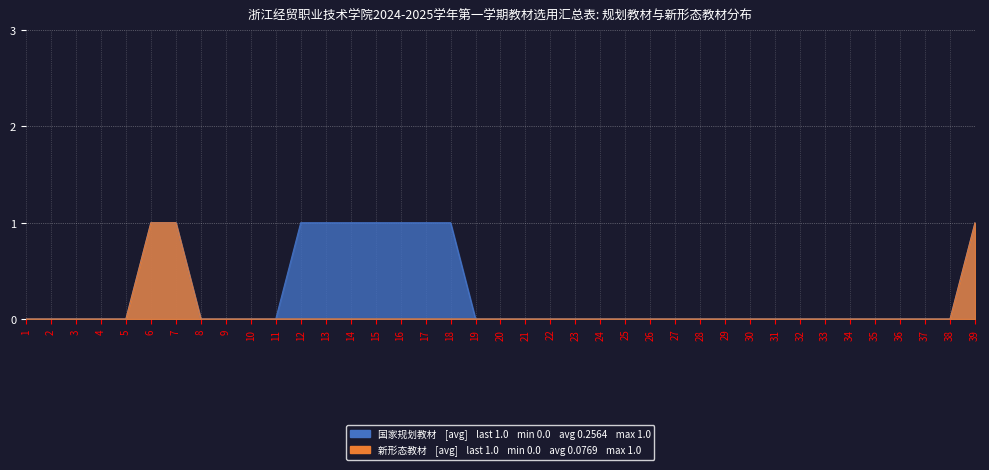

Between 25 and 18, which is larger?

18